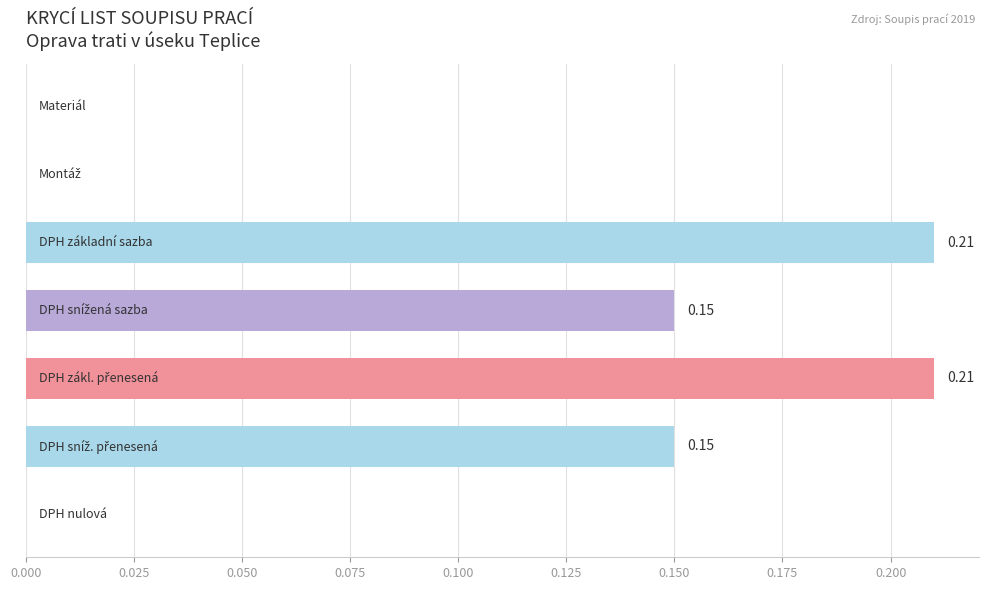

What is the sum of all values?

0.7